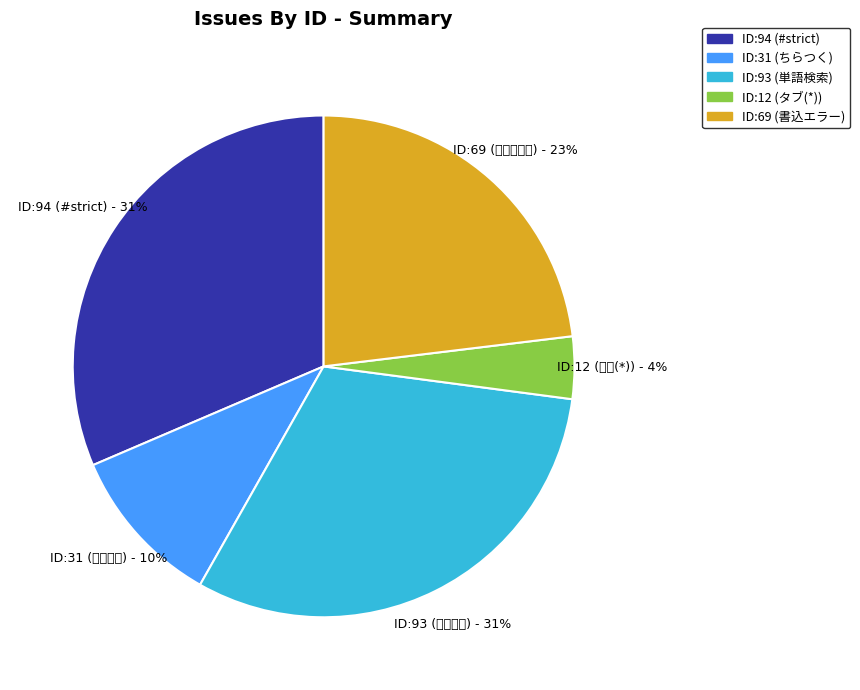

To the nearest percent, what is the average slice percentage?

20%